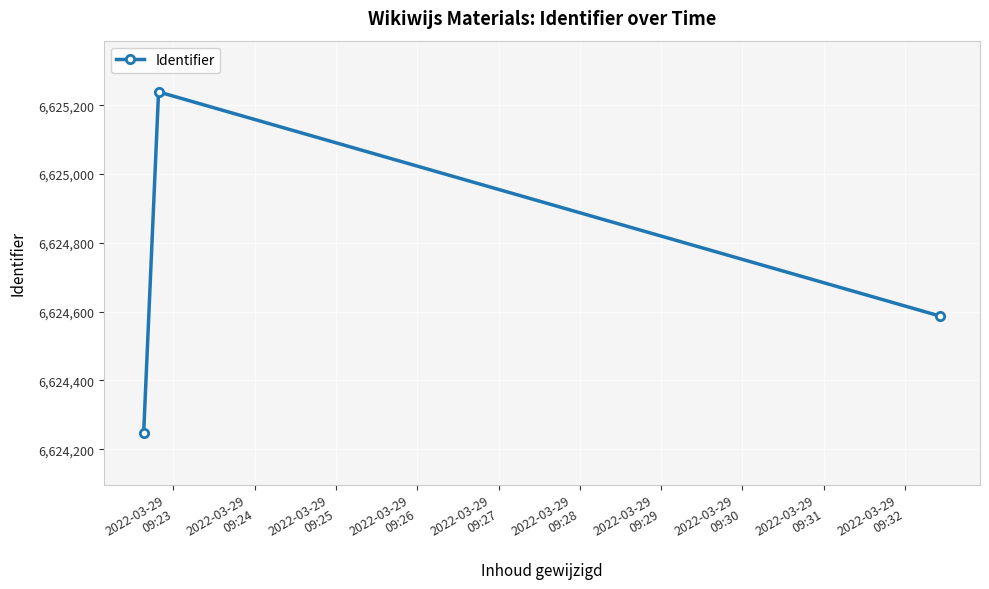

What is the maximum value shown in the chart?

6625239